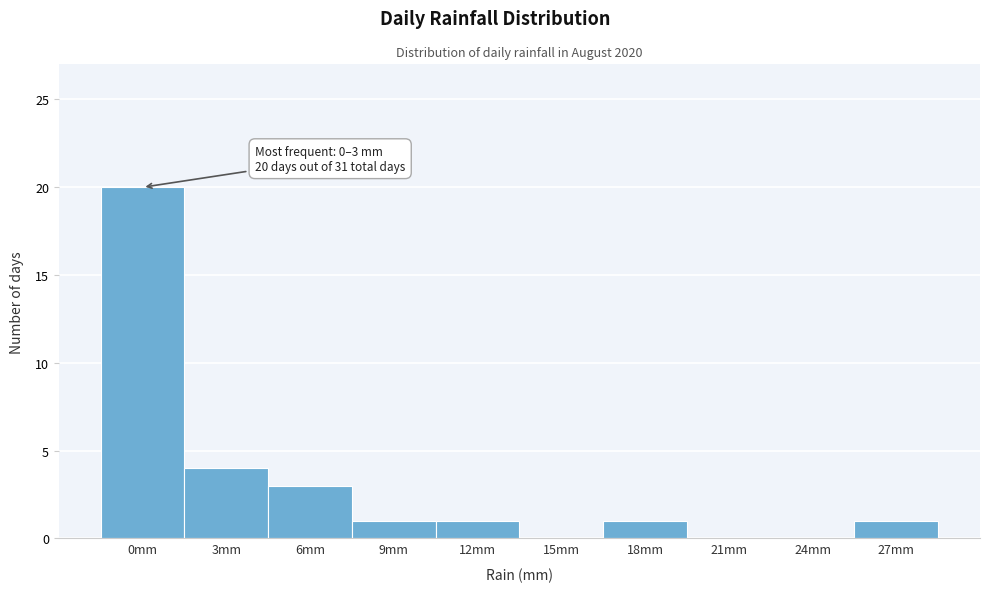

Reading left to right, extract all data points from this chart.

0mm=20	3mm=4	6mm=3	9mm=1	12mm=1	15mm=0	18mm=1	21mm=0	24mm=0	27mm=1